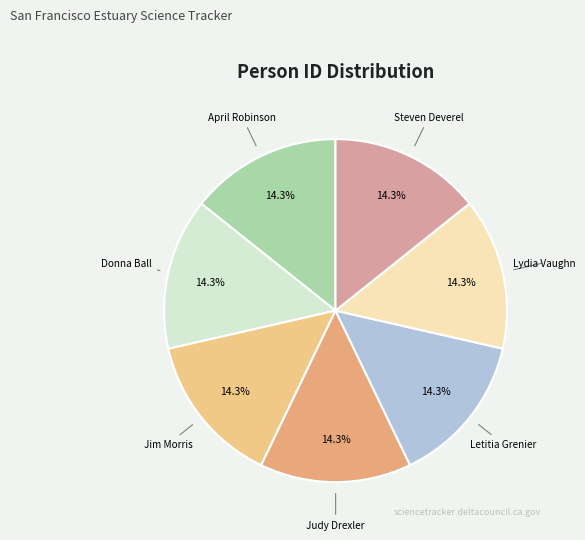

What is the ratio of the value at Letitia Grenier to the value at Steven Deverel?

1.0